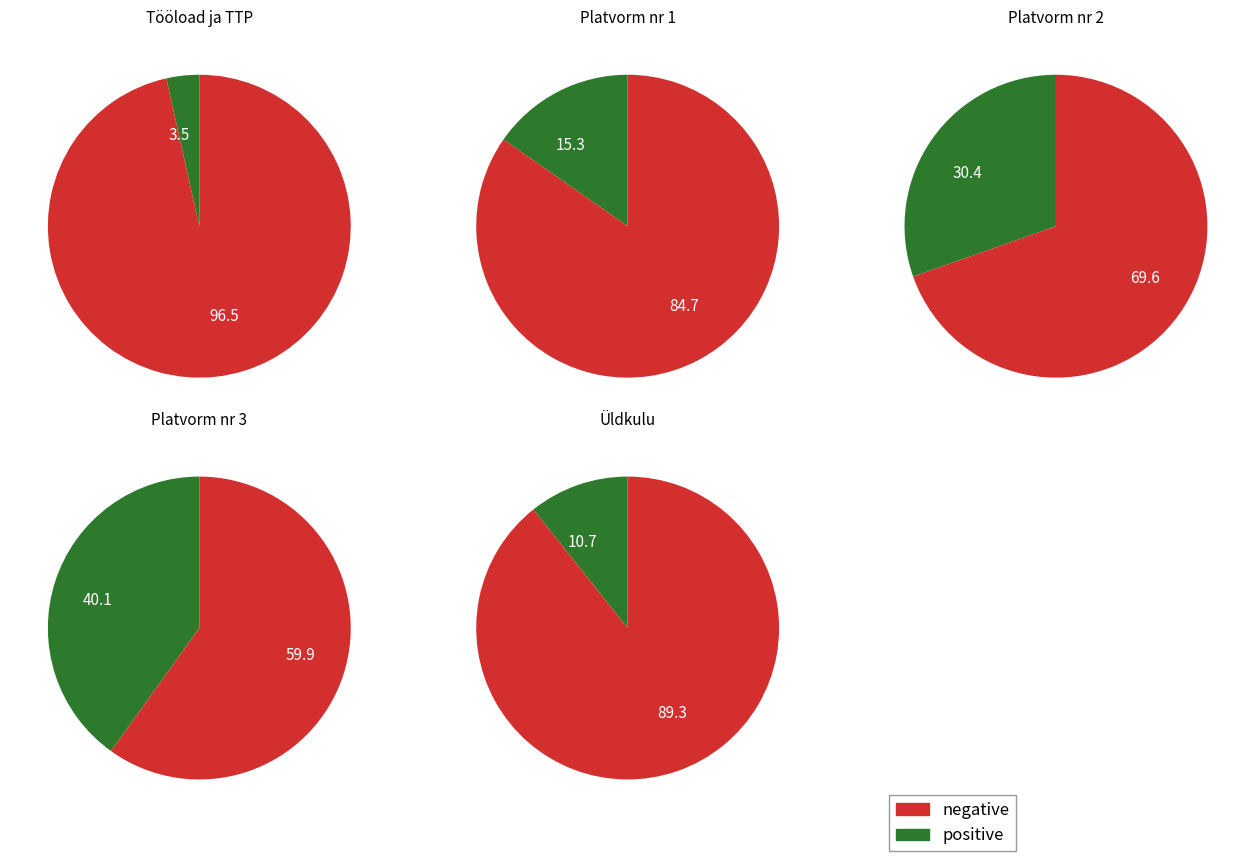

What is the total percentage of Platvorm nr 1, põhja poolne and Platvorm nr 2, keskmine?

45.7%